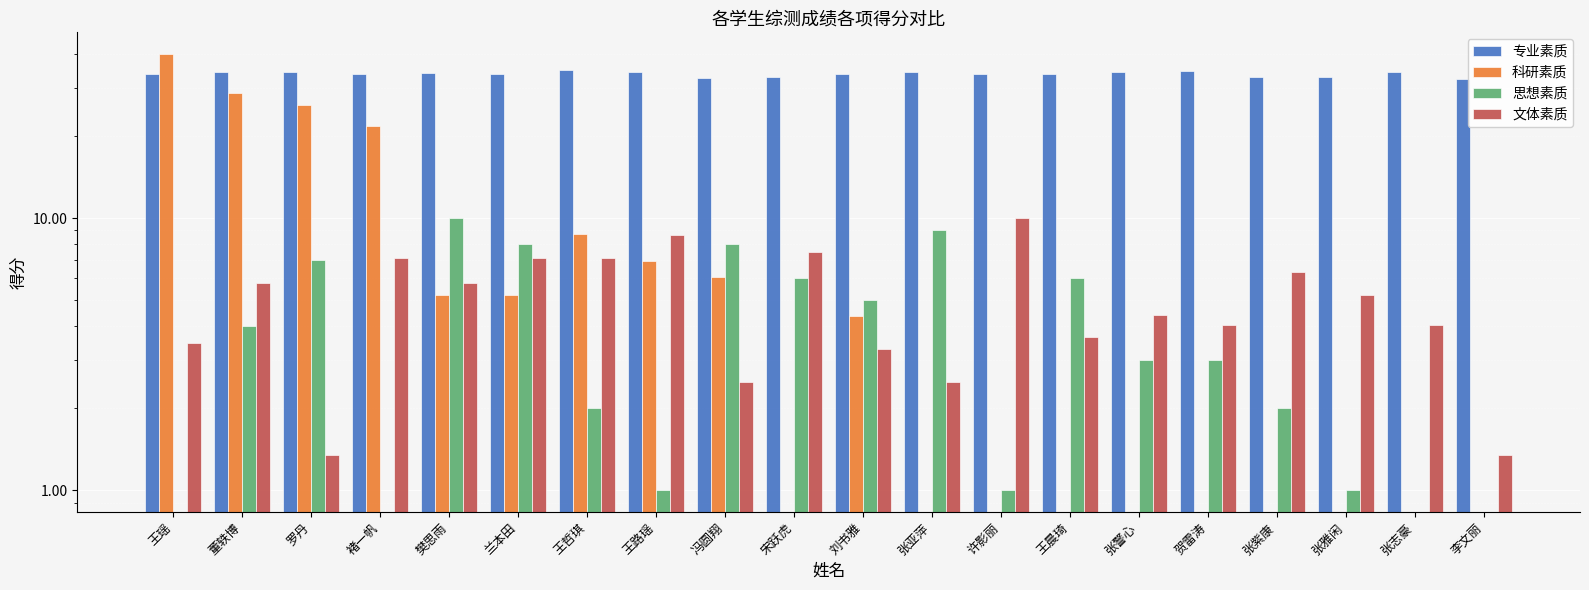

What is the average value of the 思想素质 series?

3.8